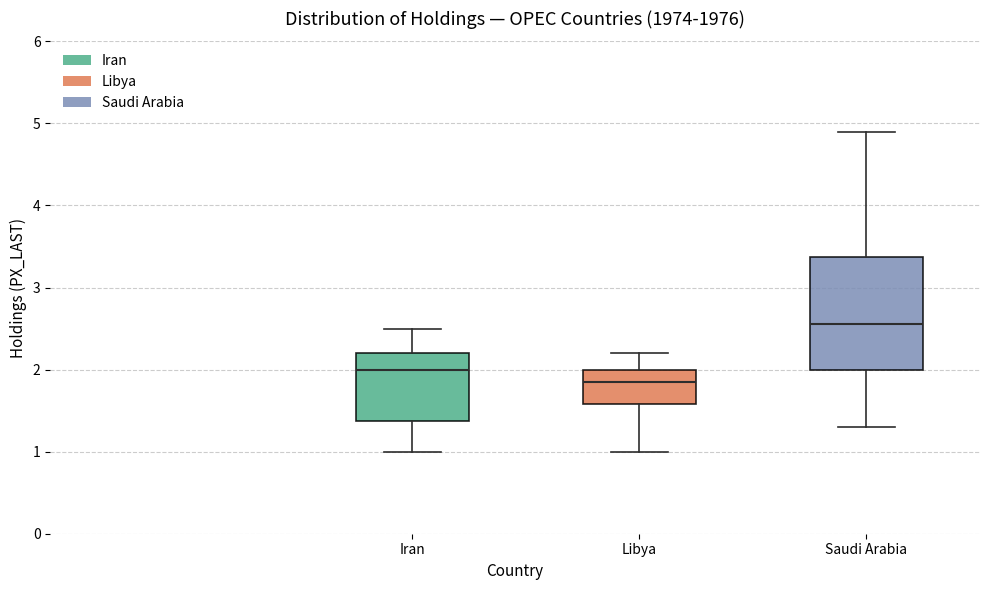

Which box has the highest median line?

Saudi Arabia